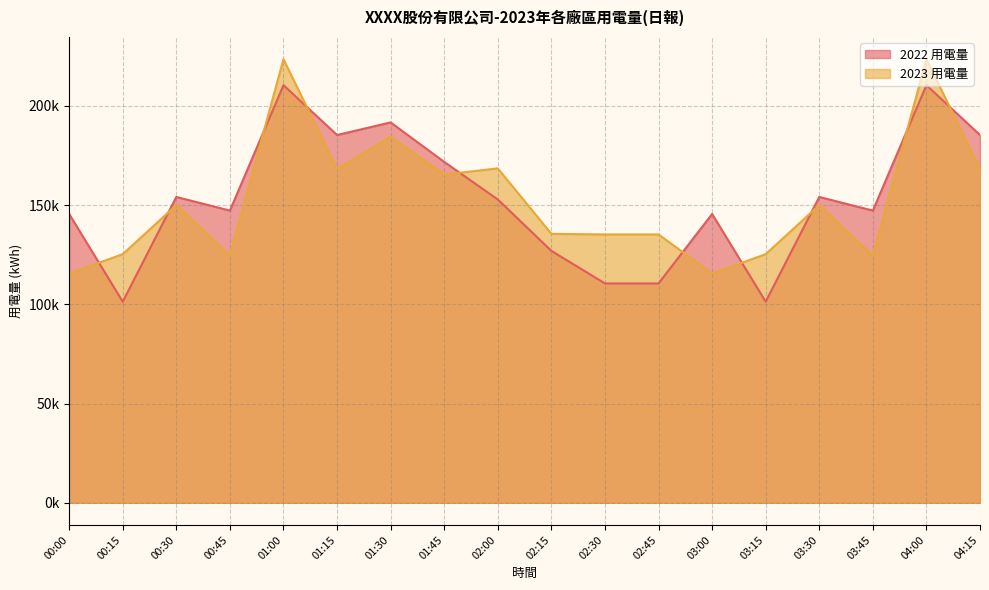

Where is the first local minimum for 2022 用電量?

00:15